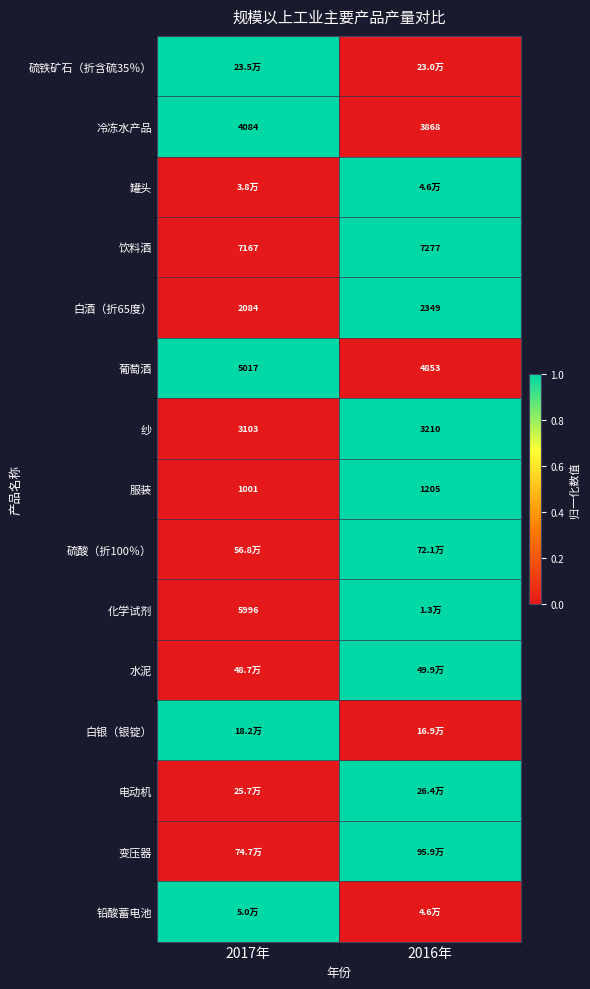

What is the difference between the 纱 values at 2016年 and 2017年?

107